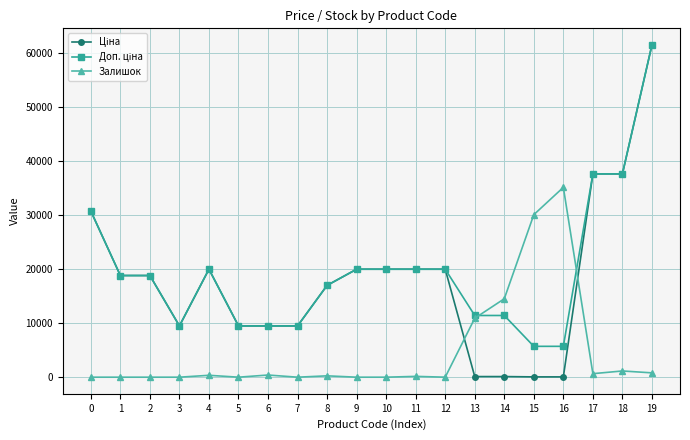

How many series are shown in this chart?

3